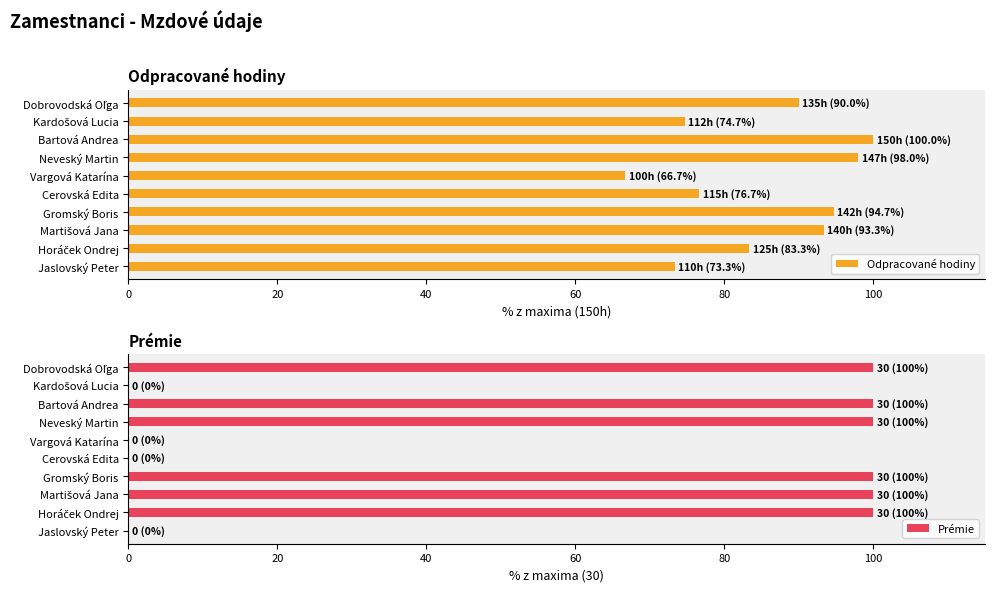

What is the average value of the Prémie series?

60